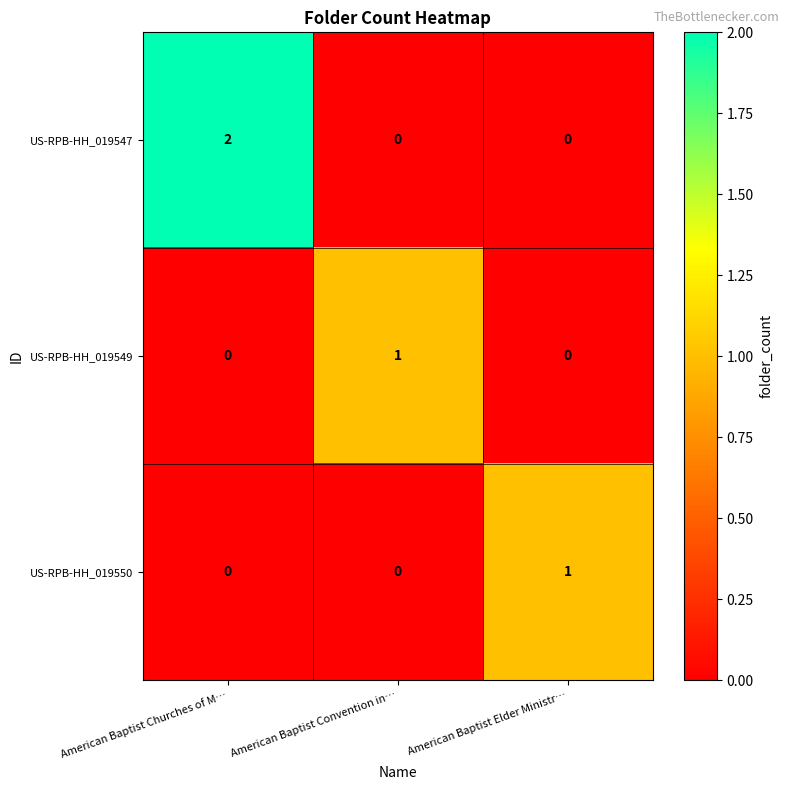

Is it true that US-RPB-HH_019550 equals 0 at American Baptist Churches of M…?

True